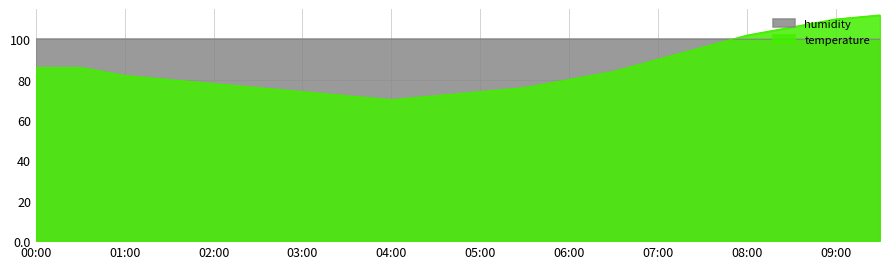

What is the greatest value displayed?

112.0